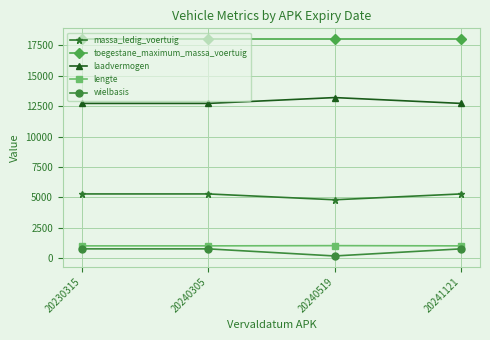

True or false: lengte and toegestane_maximum_massa_voertuig cross at least once.

False